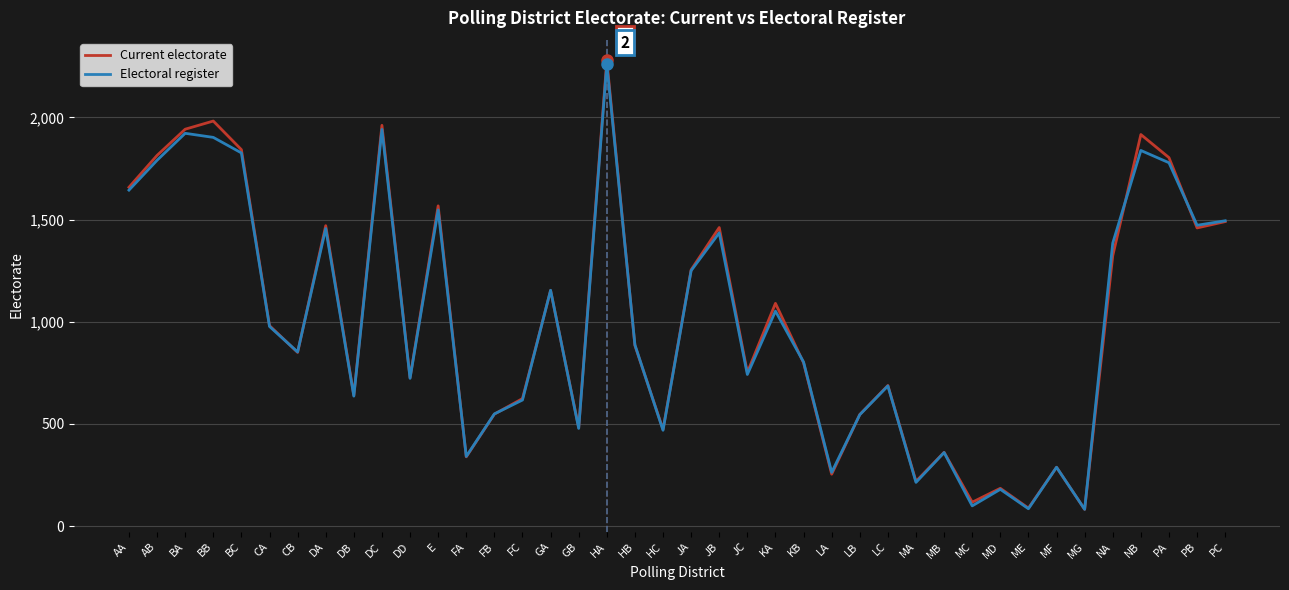

Which category has the highest value across all series?

HA